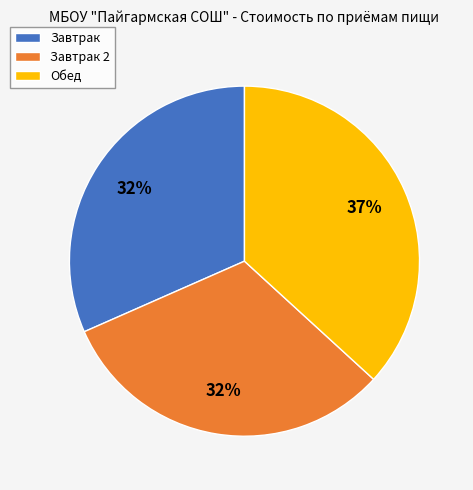

To the nearest percent, what percentage of the pie is Обед?

37%